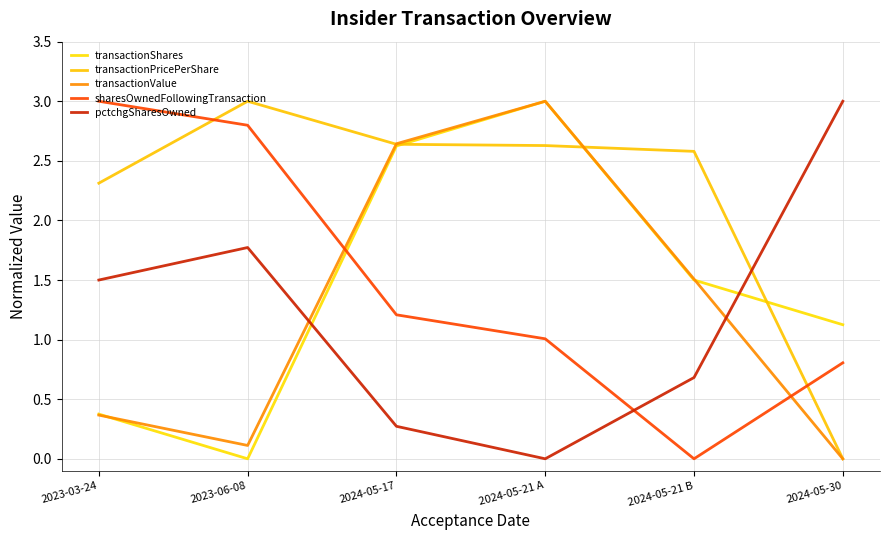

What is the difference between the transactionShares values at 2024-05-17 and 2024-05-30?

1.5